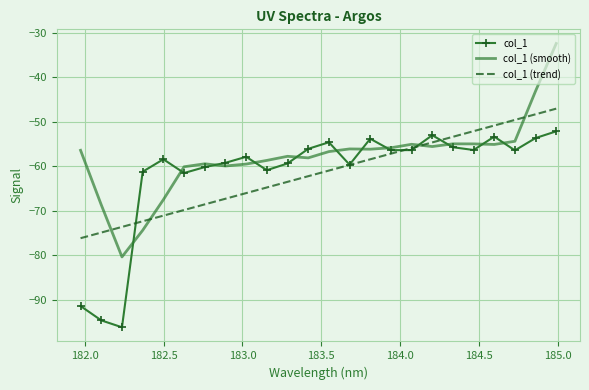

What is the highest value of the col_1 (smooth) series?

-32.5